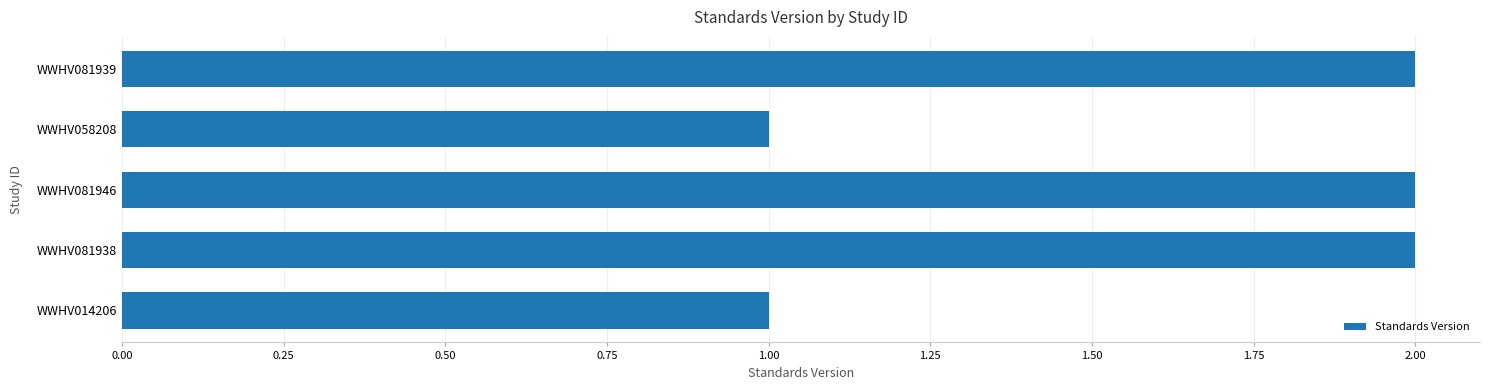

Which has a higher value, WWHV014206 or WWHV081946?

WWHV081946